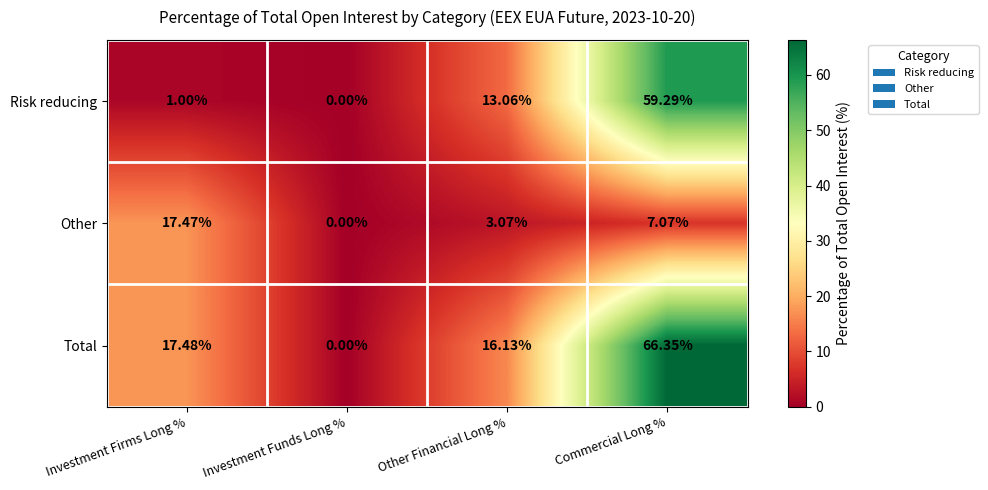

Count the number of data series in this chart.

3